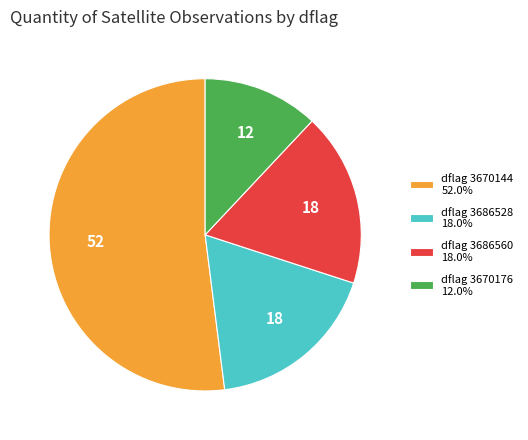

Approximately how many times larger is the value at dflag 3670176 12.0% compared to dflag 3686528 18.0%?

0.7